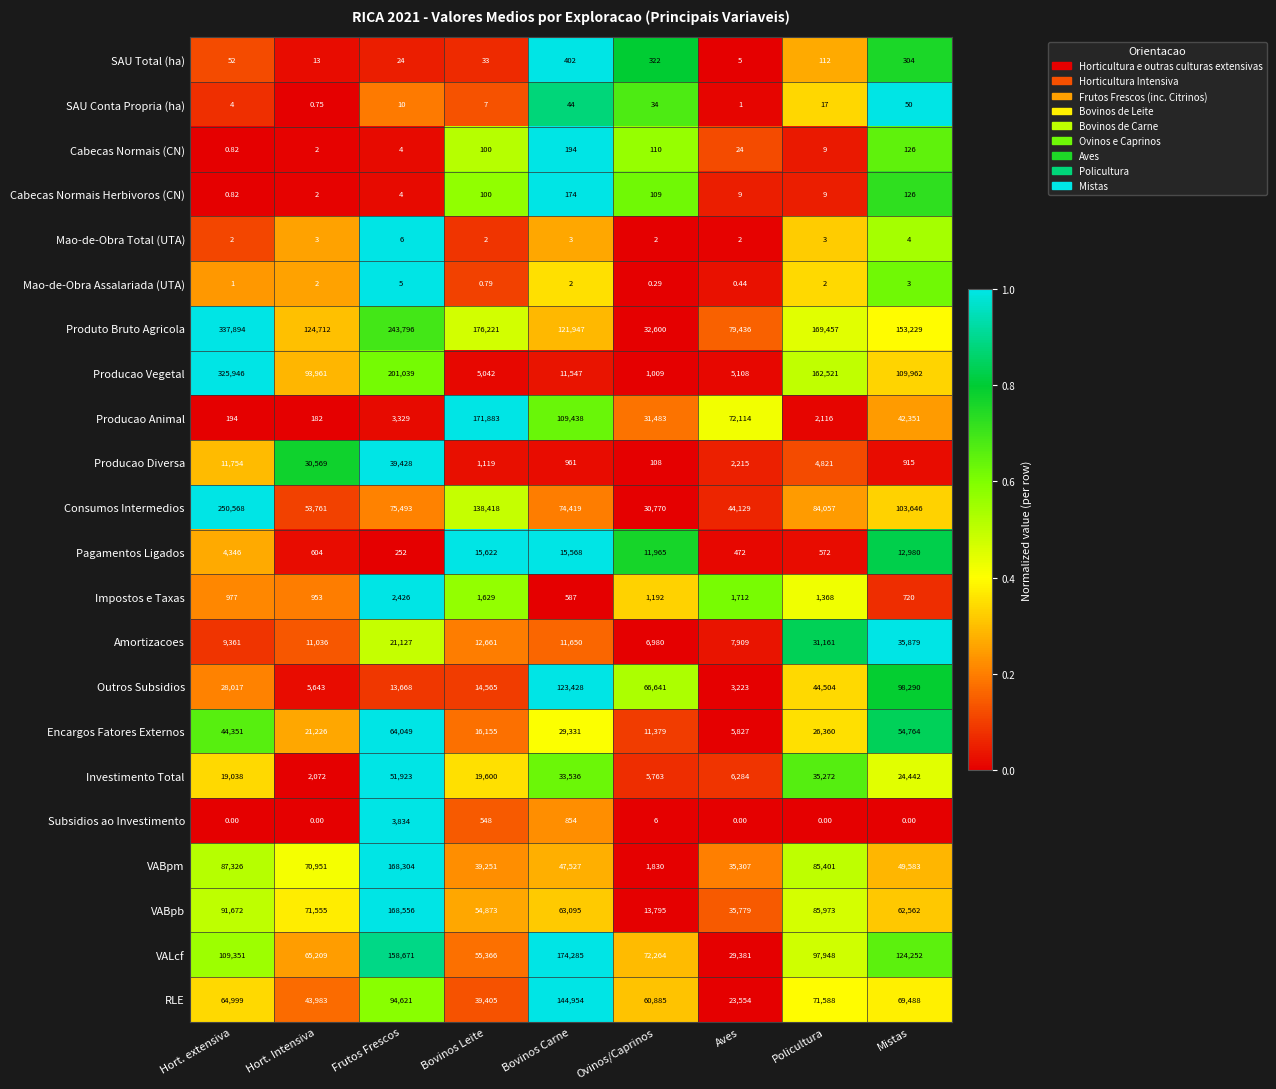

Which series has the widest spread of values?

Producao Vegetal